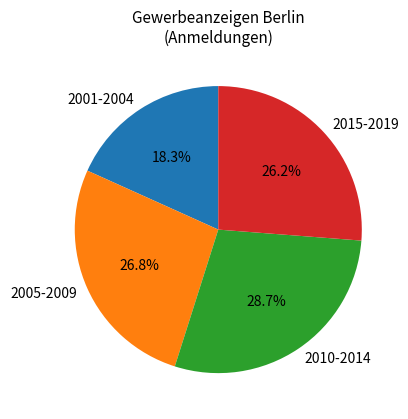

What percentage do 2005-2009 and 2001-2004 together represent?

45.1%